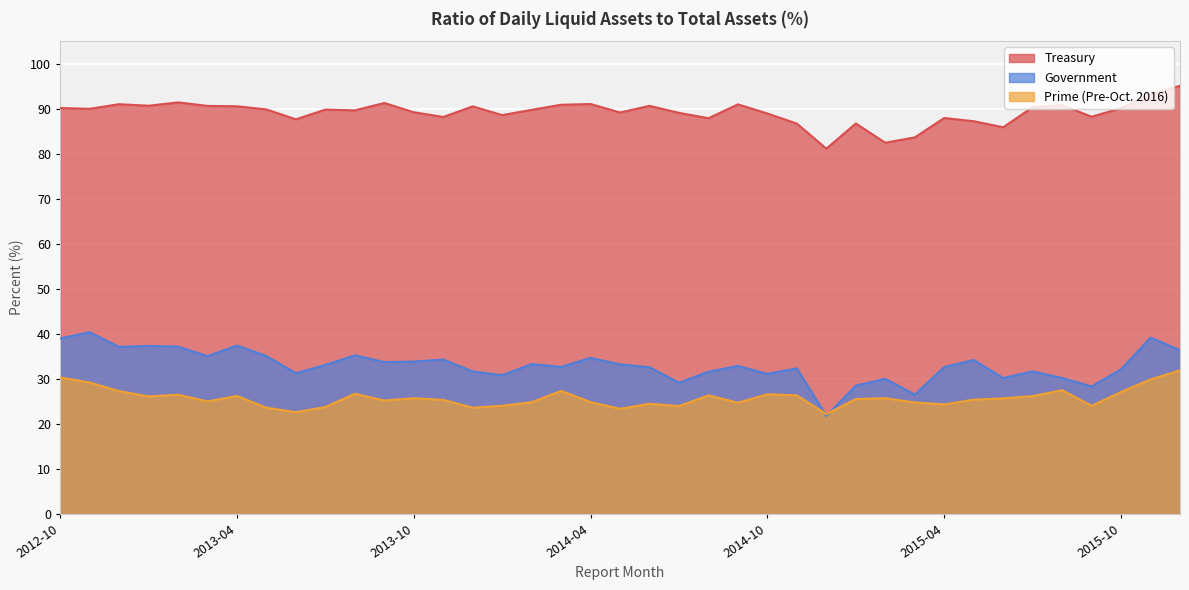

How many lines are shown in the chart?

3